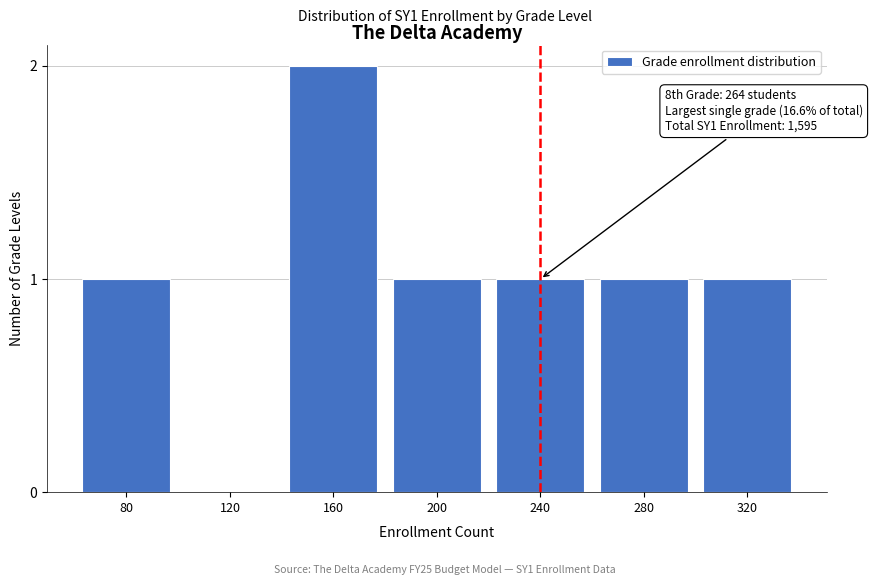

Reading right to left, what are all the values shown in this chart?

320=1	280=1	240=1	200=1	160=2	120=0	80=1